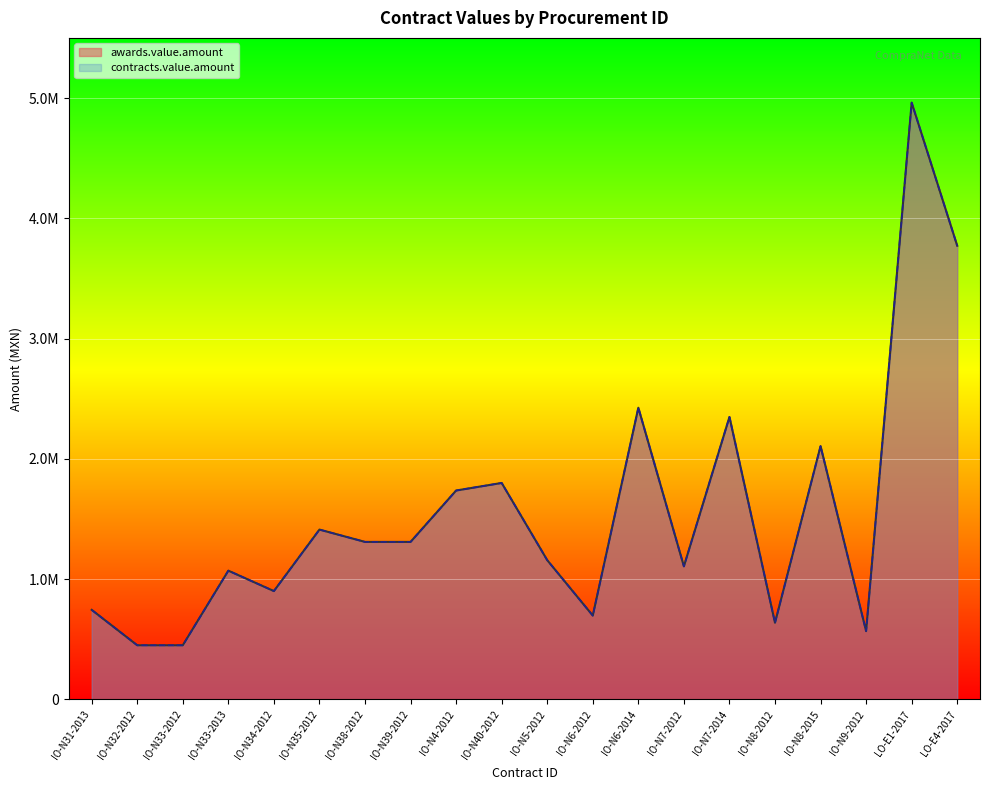

What is the value of the contracts.value.amount point at the 4th from the left?

1070311.7